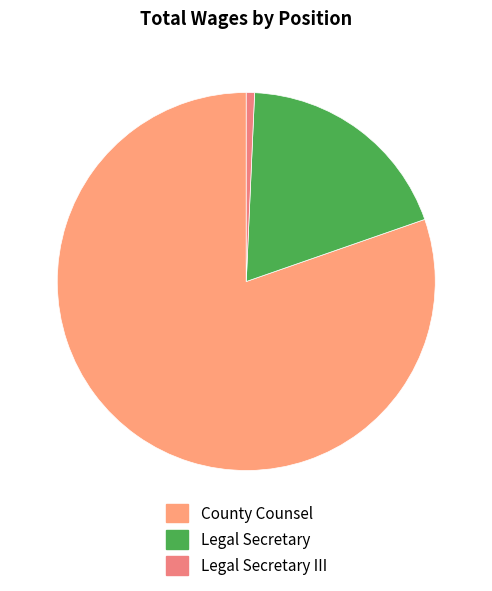

To the nearest percent, what percentage of the pie is Legal Secretary?

19%